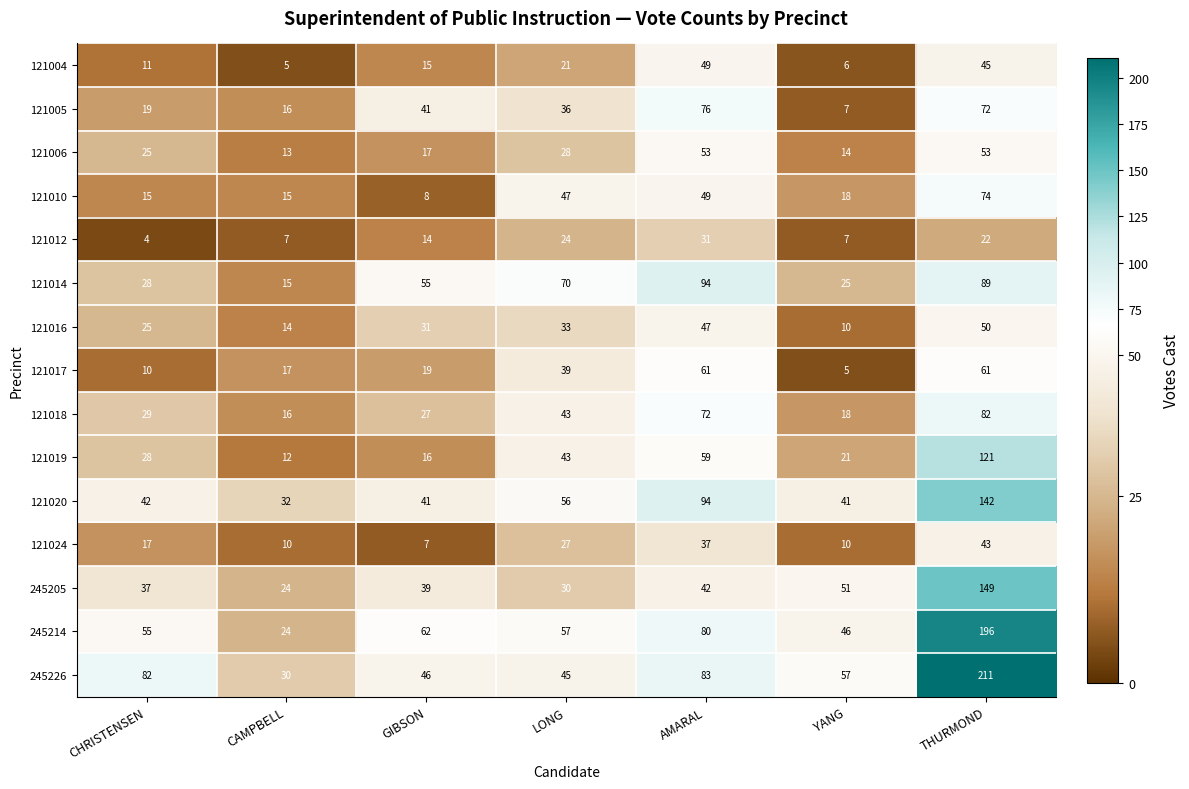

What is the difference between the highest and lowest values at YANG?

52